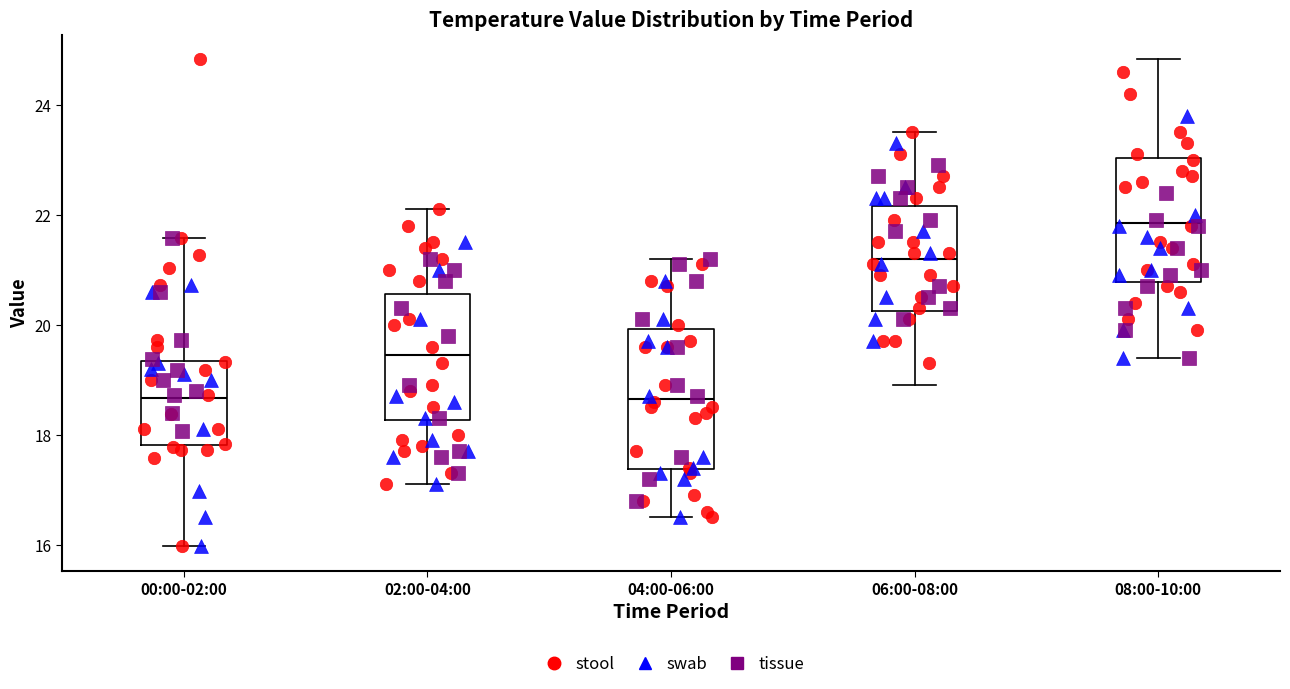

Which box is the tallest, from its lower edge to its upper edge?

04:00-06:00